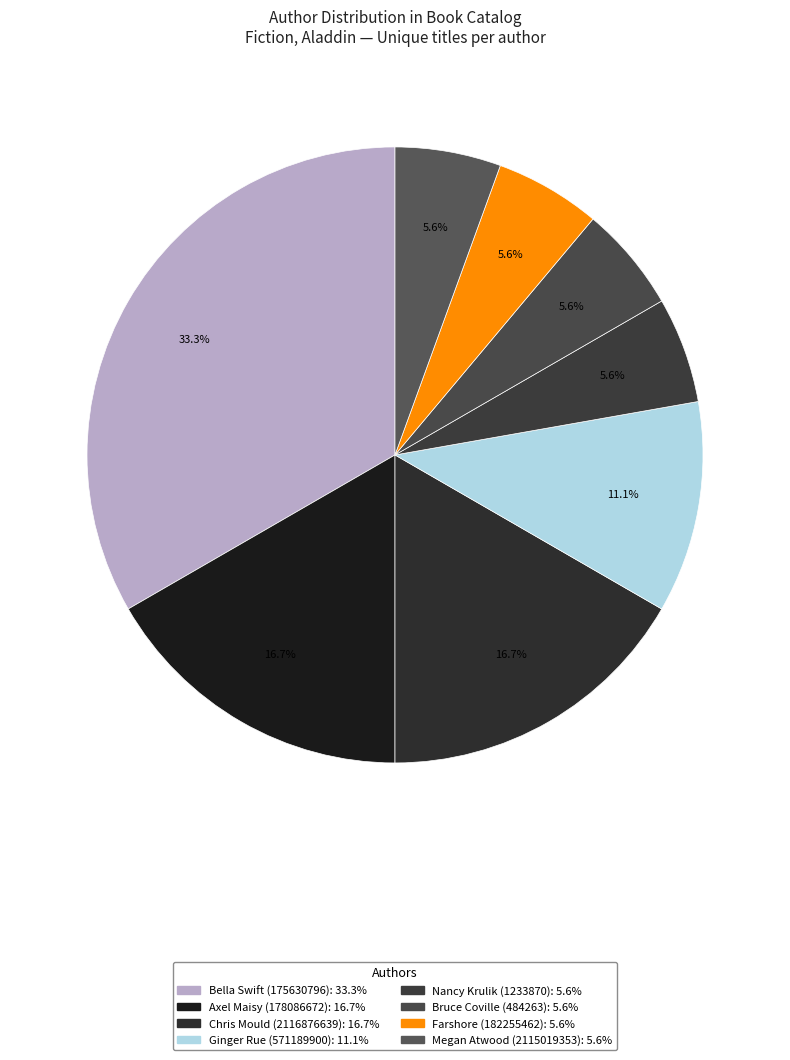

Which slice is the smallest?

Farshore (182255462)